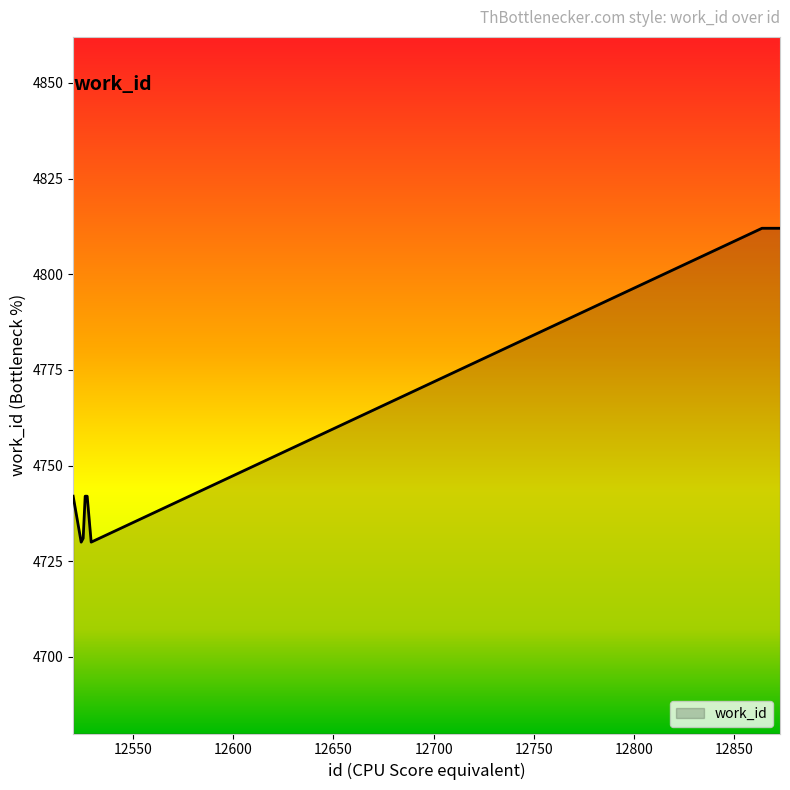

What is the minimum value shown in the chart?

4730